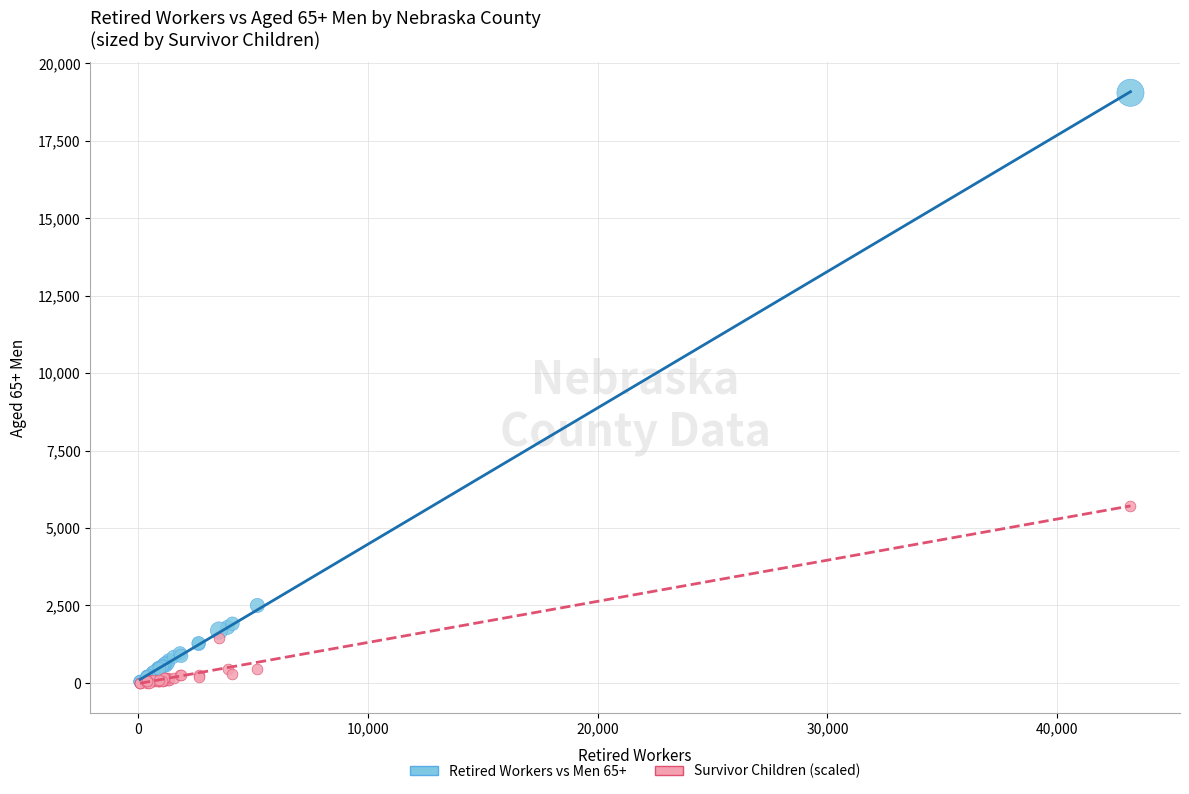

What are all the series names shown in the legend?

Retired Workers vs Men 65+, Survivor Children (scaled)